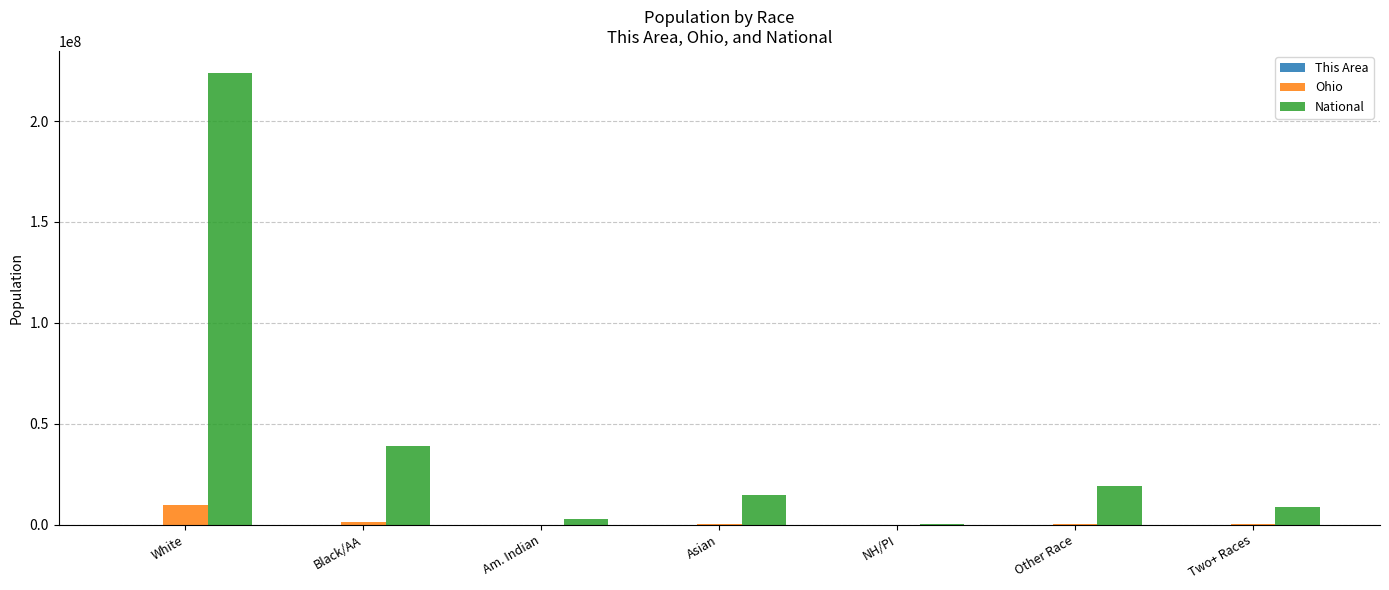

What is the greatest value displayed?

223553265